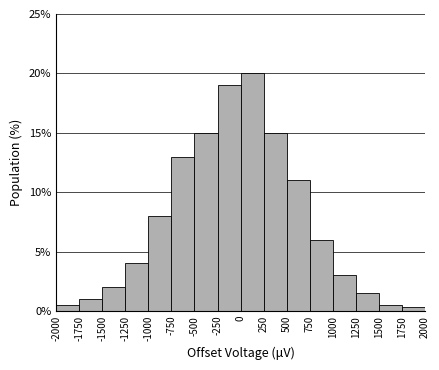

Reading left to right, transcribe this chart: for each bar, give the range it covers on the x-axis and its height. The values are not printed on the chart, so give them approximately, as read against the axis.

-2000 to -1750: 0.5
-1750 to -1500: 1.0
-1500 to -1250: 2.0
-1250 to -1000: 4.0
-1000 to -750: 8.0
-750 to -500: 13.0
-500 to -250: 15.0
-250 to 0: 19.0
0 to 250: 20.0
250 to 500: 15.0
500 to 750: 11.0
750 to 1000: 6.0
1000 to 1250: 3.0
1250 to 1500: 1.5
1500 to 1750: 0.5
1750 to 2000: under 0.5